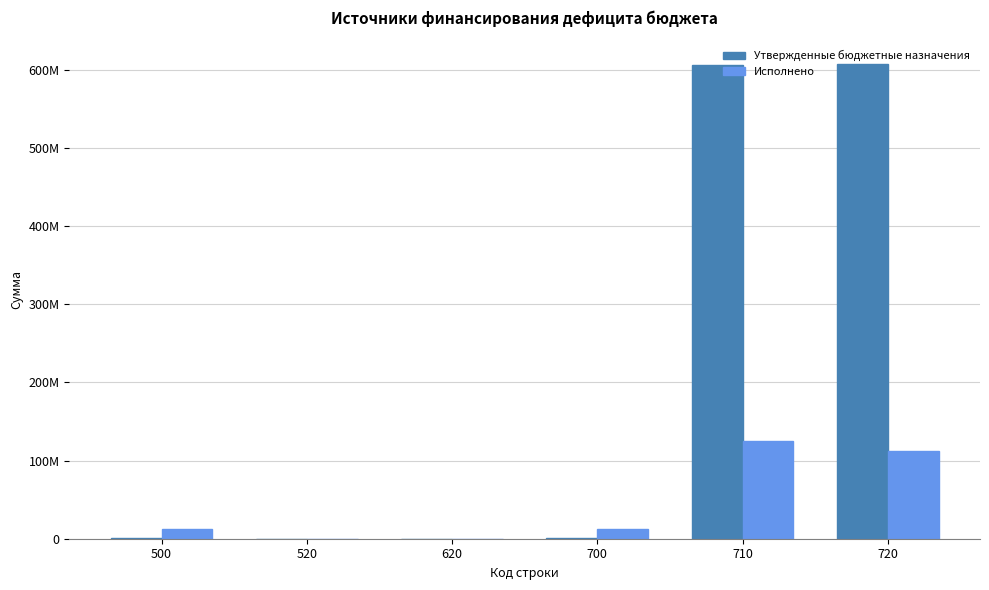

What are all the series names shown in the legend?

Утвержденные бюджетные назначения, Исполнено